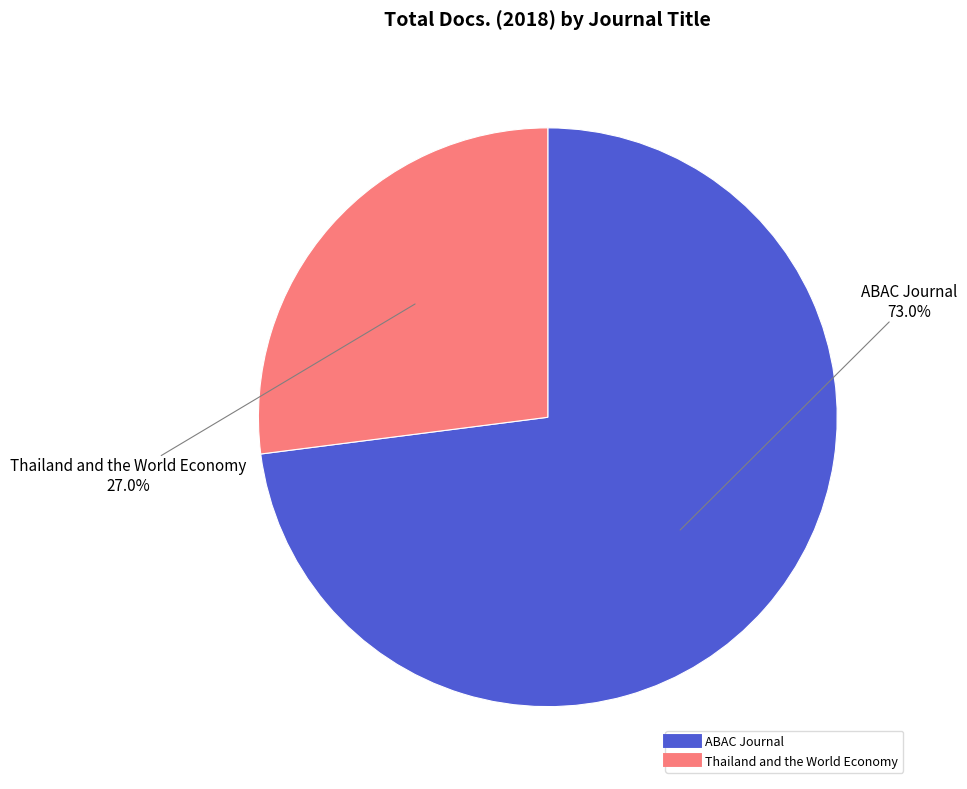

Is it true that Thailand and the World Economy is 27% of the pie?

True